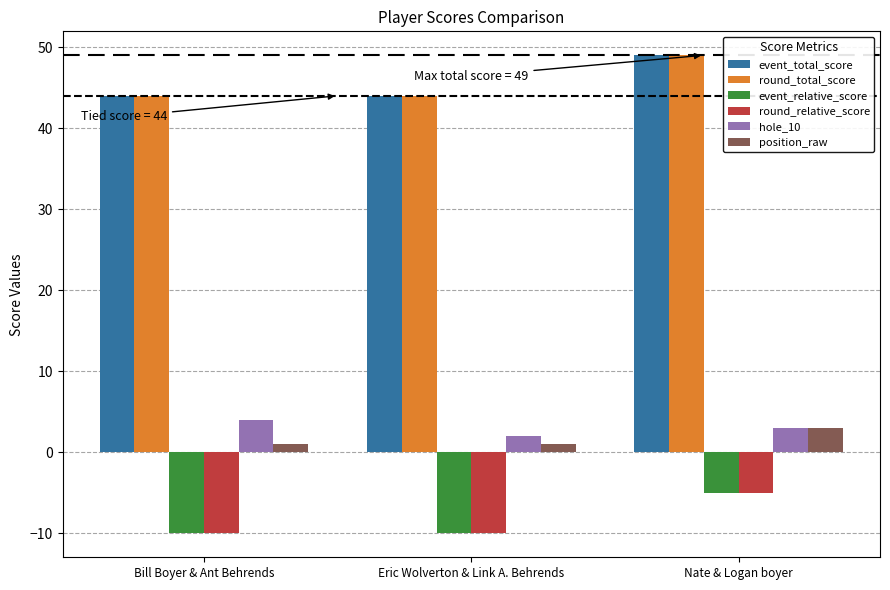

How many bars are there in each group?

6